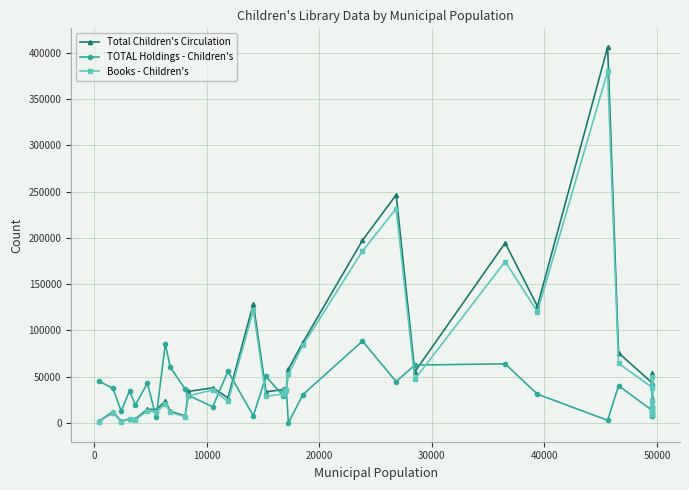

Which series has the widest spread of values?

Total Children's Circulation